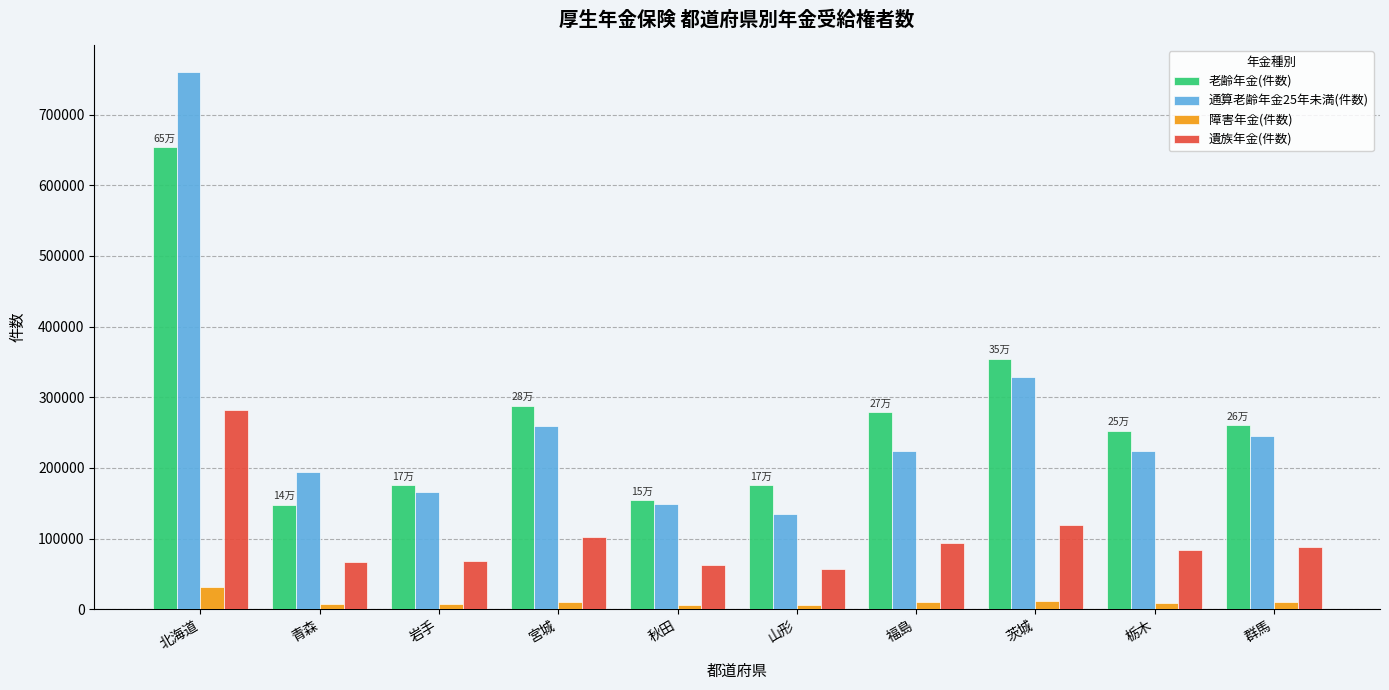

What is the sum of all 老齢年金(件数) values?

2740277